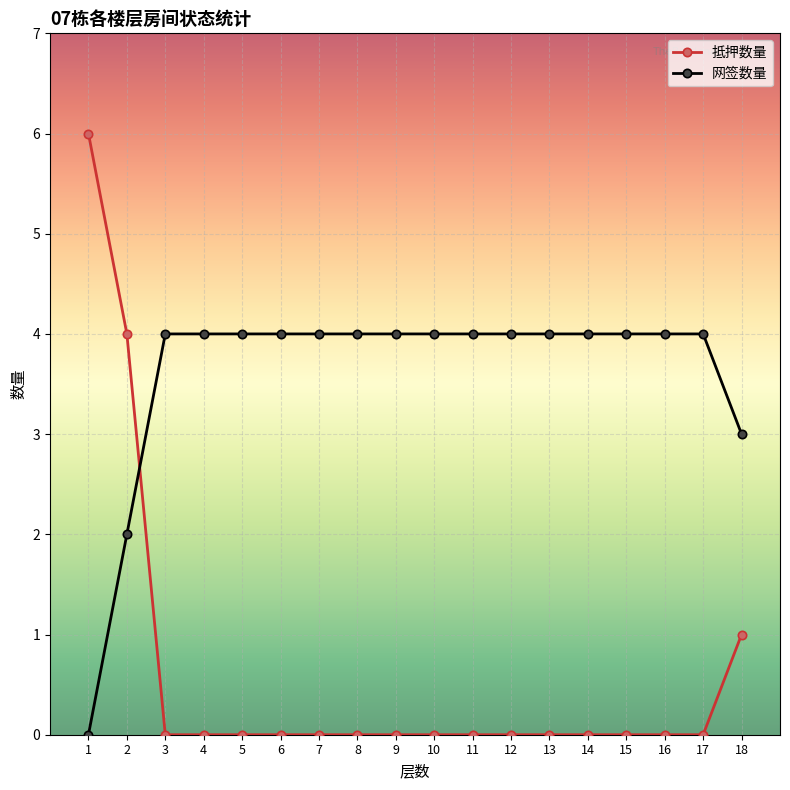

How many values in 网签数量 are above zero?

17